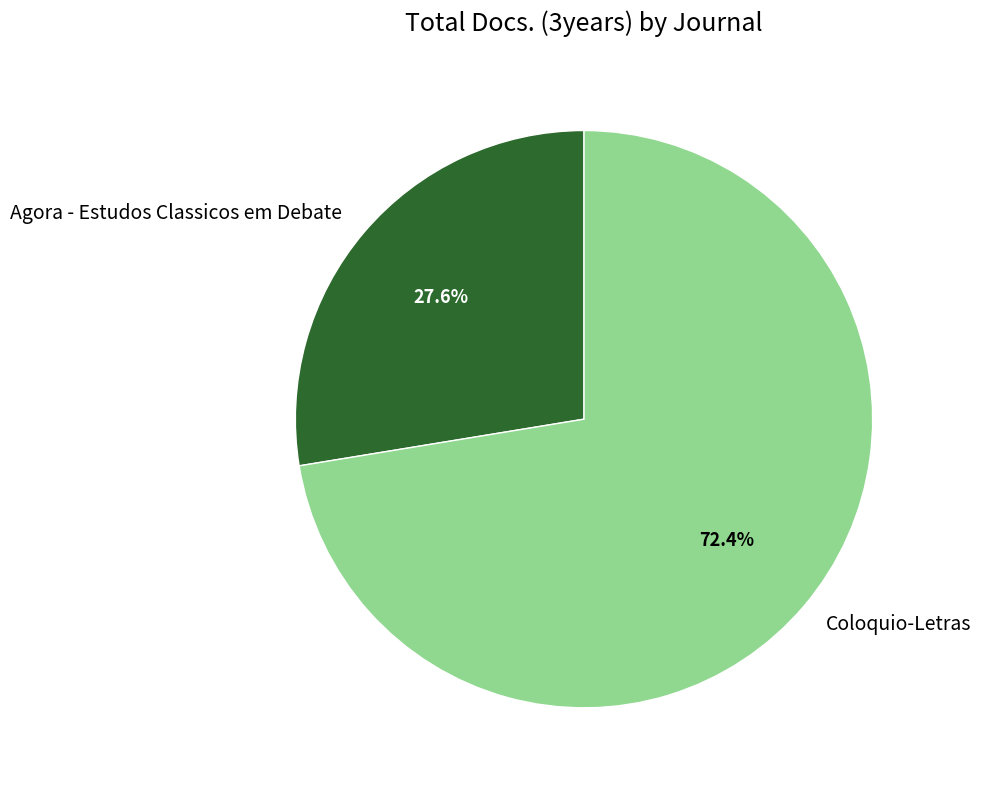

How many slices are in this pie chart?

2